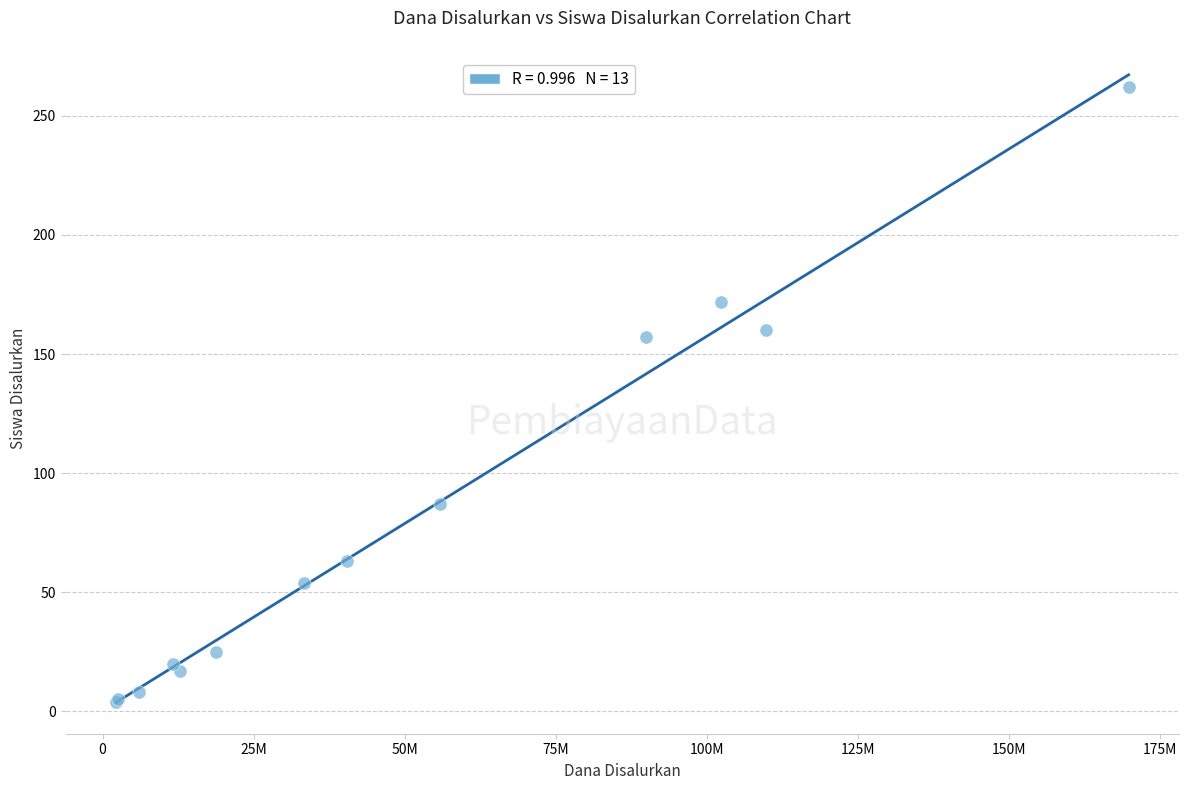

What Y value in the scatter plot is closest to 133?

157